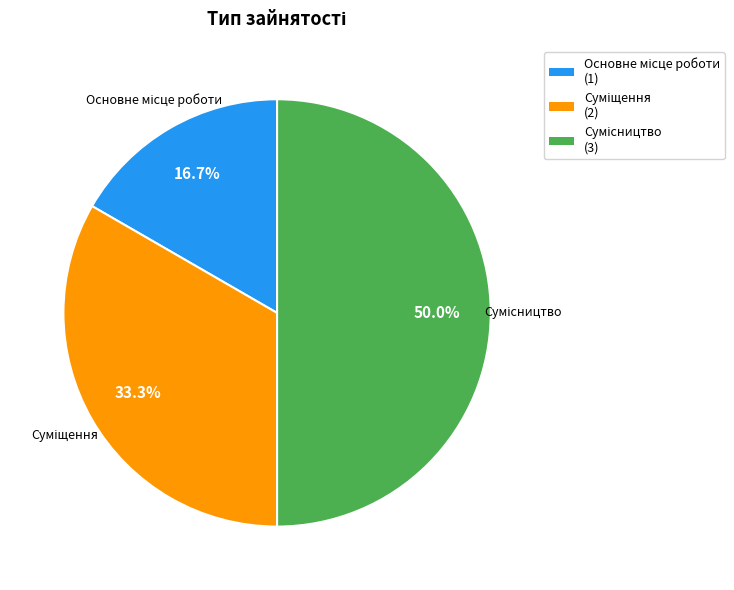

To the nearest percent, what is the difference between the Основне місце роботи and Сумісництво slice percentages?

33%